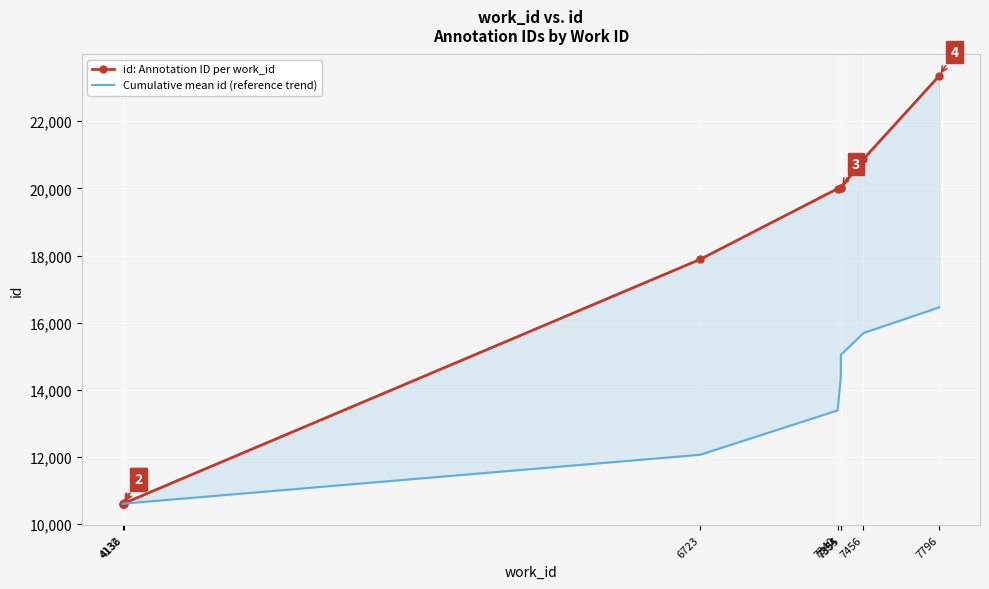

What is the spread (max minus min) of values at 6723?

5819.2